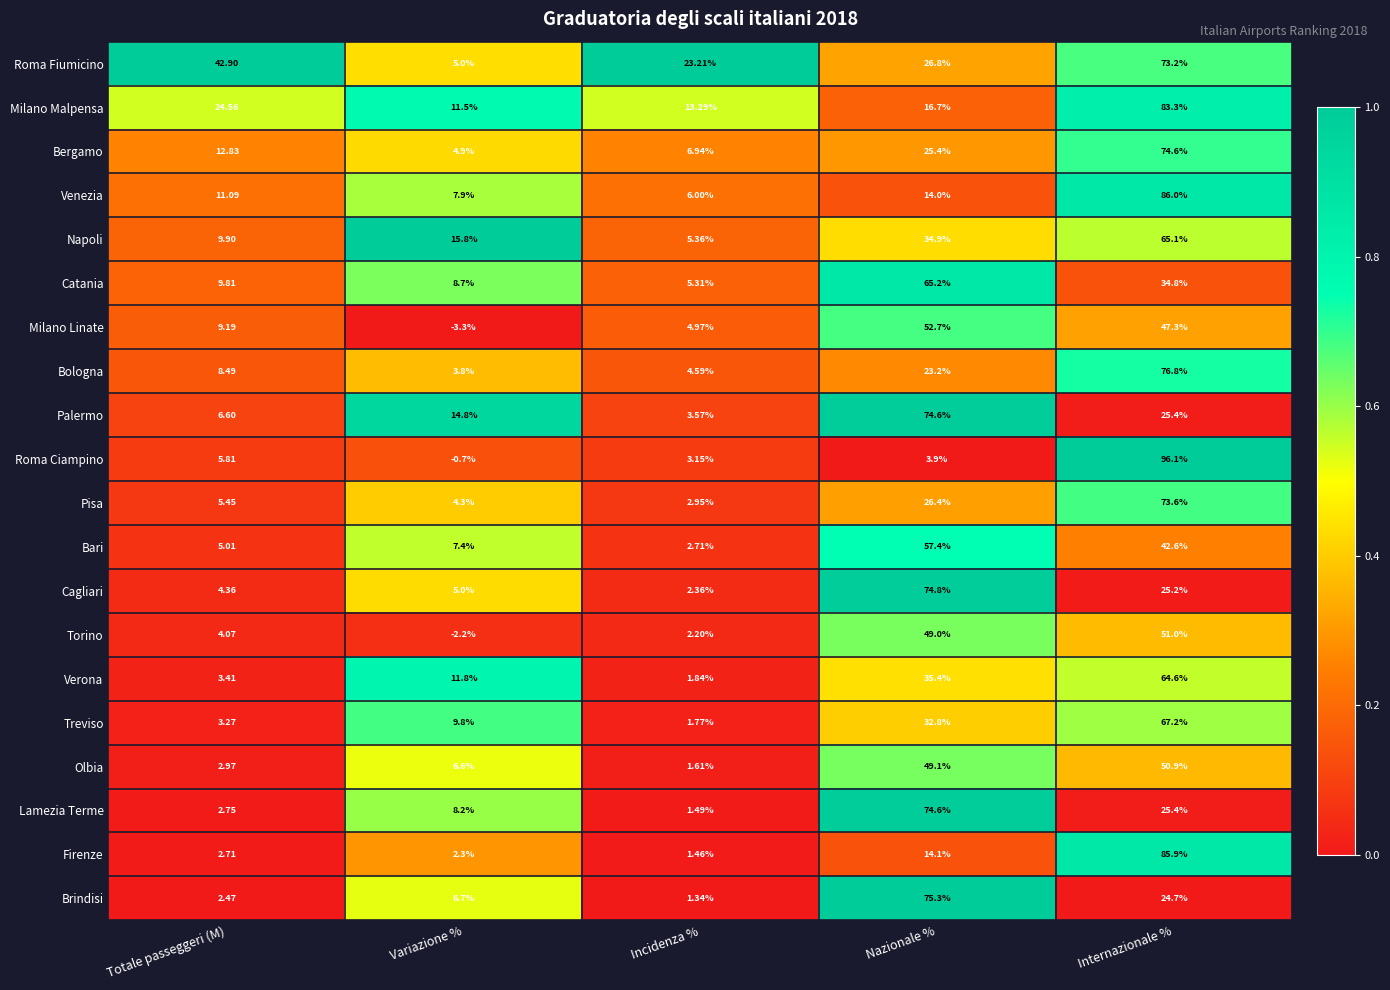

At which label is Venezia closest to 46?

Nazionale %